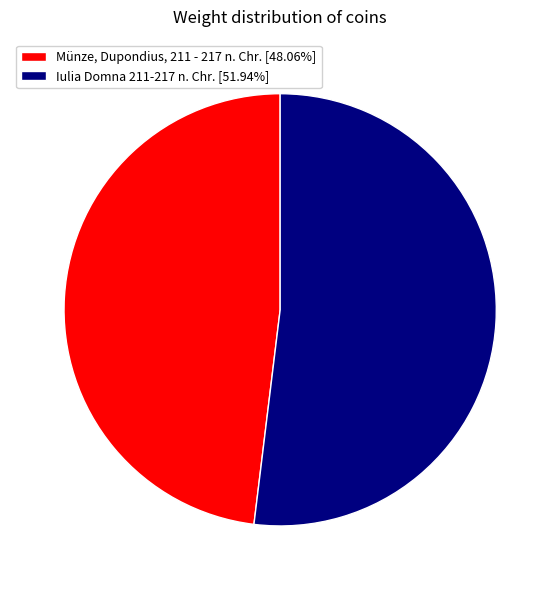

How many segments does this pie chart have?

2